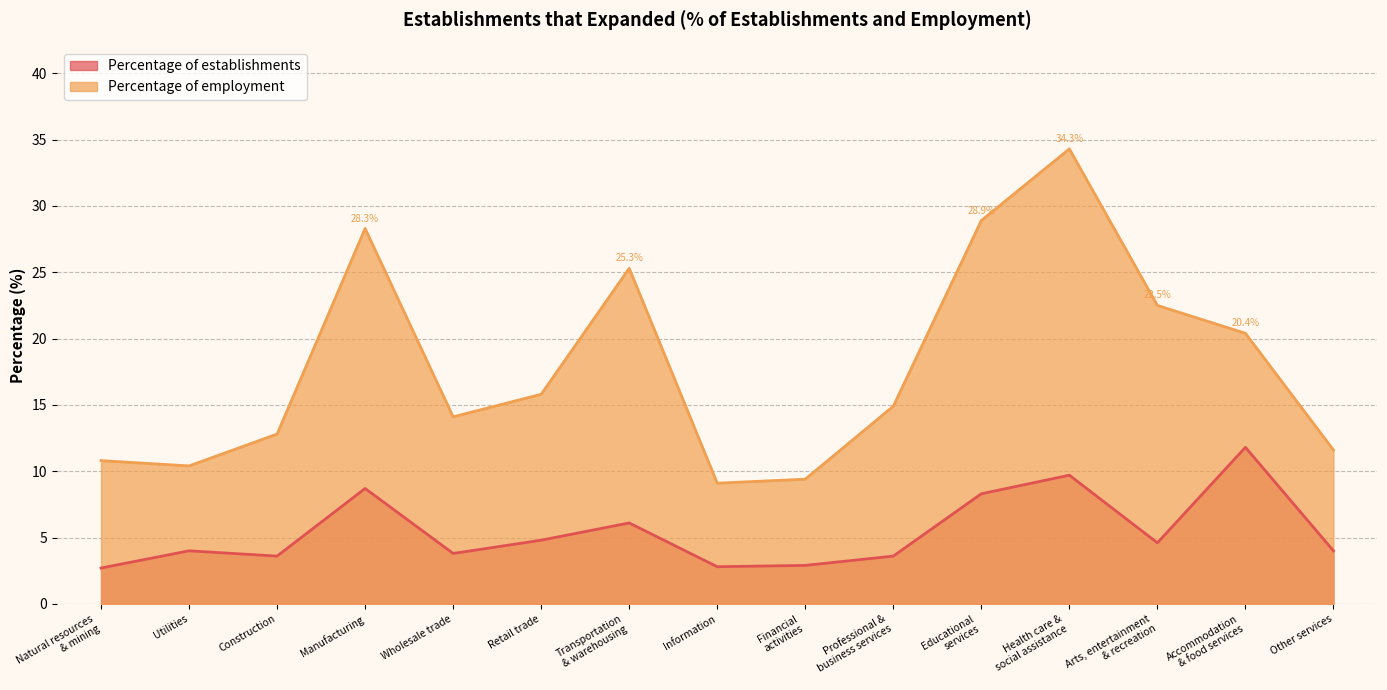

True or false: Percentage of establishments and Percentage of employment cross at least once.

False